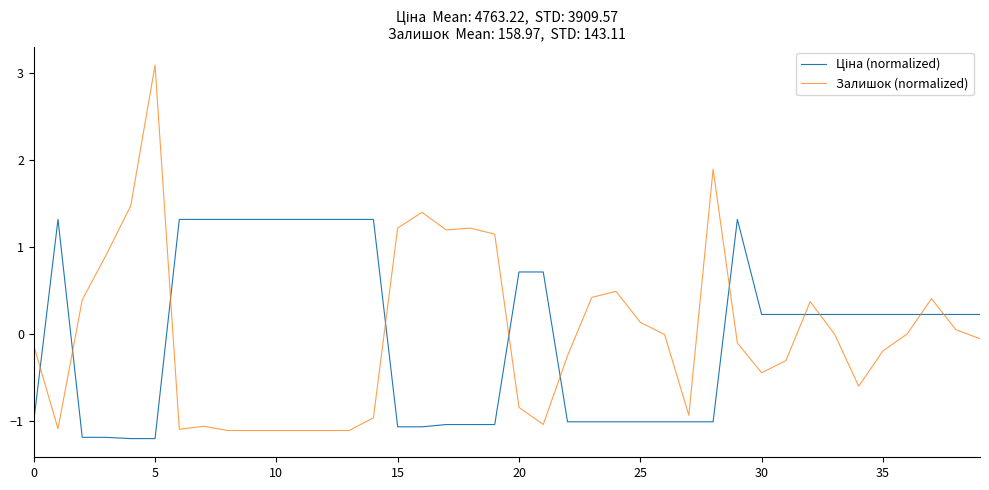

What is the difference between the maximum and minimum values in the Залишок (normalized) series?

4.2